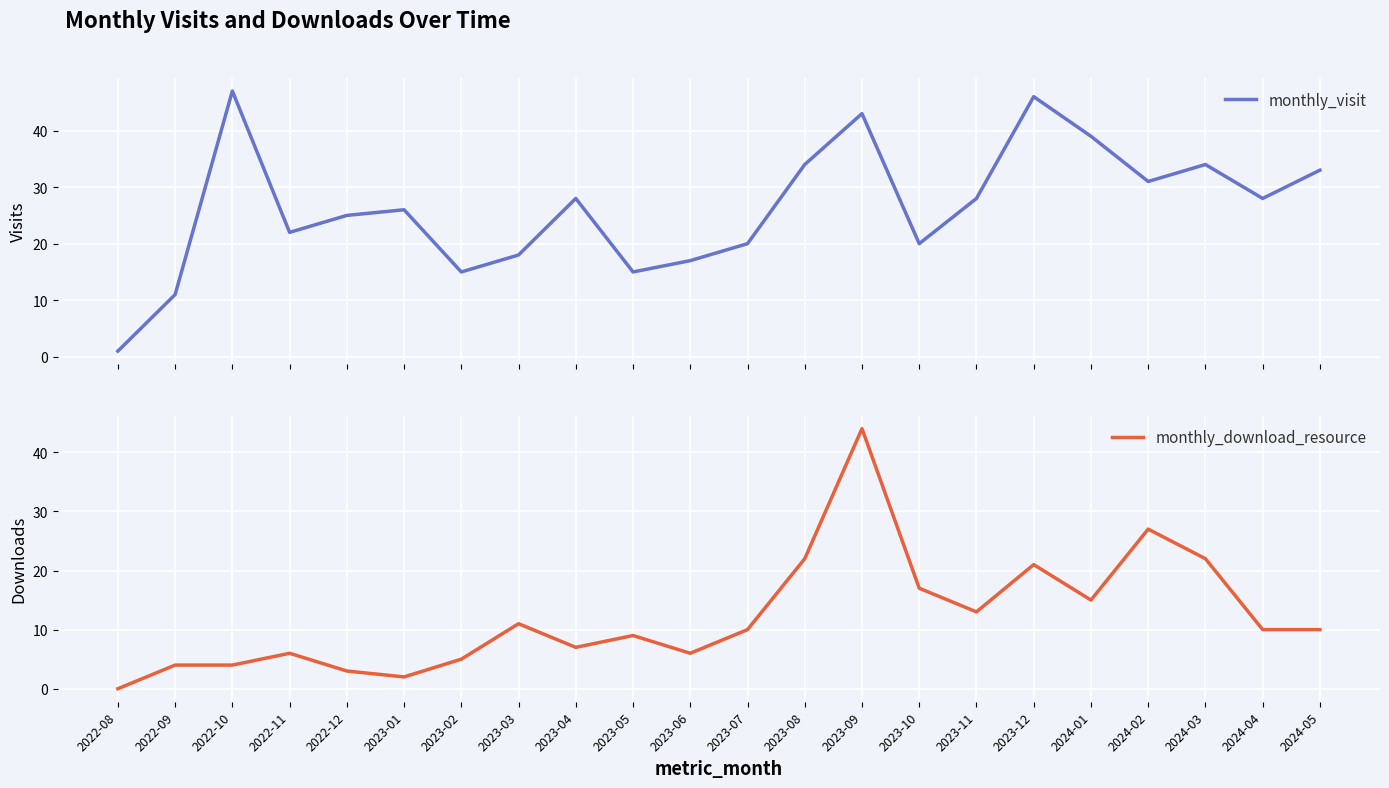

True or false: monthly_download_resource has more than 1 points higher than both neighbors.

True